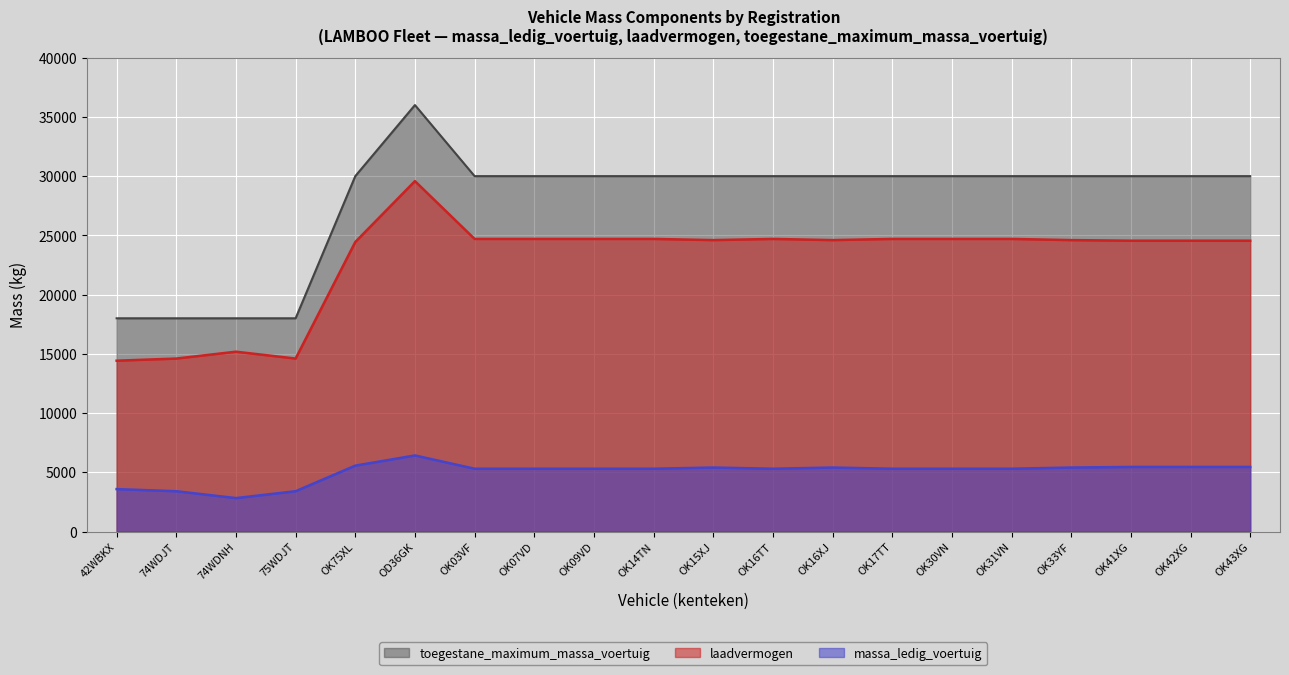

Where does the toegestane_maximum_massa_voertuig series first go above 30000?

OD36GK